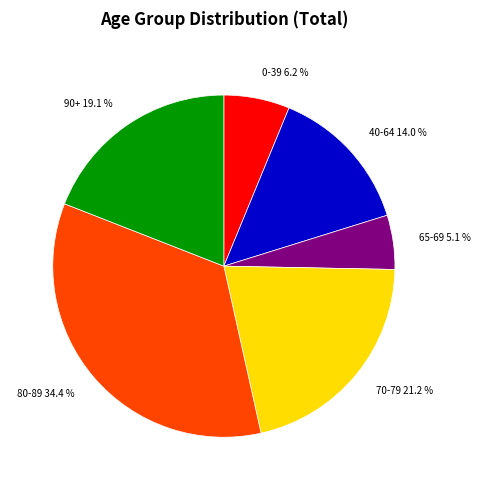

Between 70-79 and 80-89, which is larger?

80-89